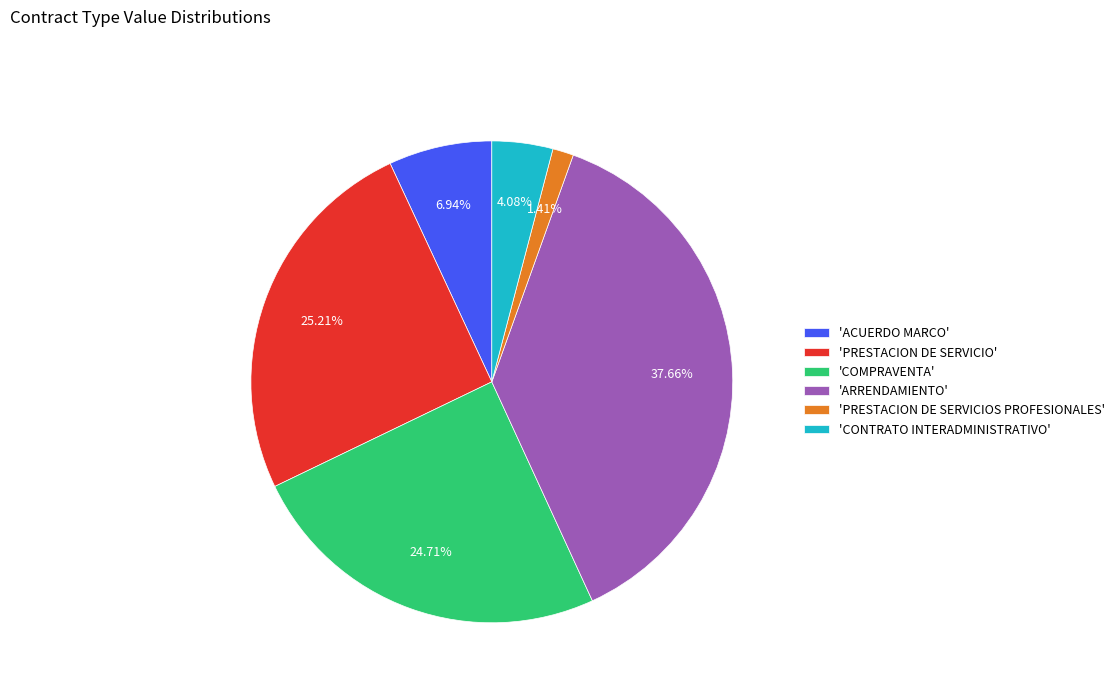

What is the ratio of the value at 'PRESTACION DE SERVICIO' to the value at 'CONTRATO INTERADMINISTRATIVO'?

6.2